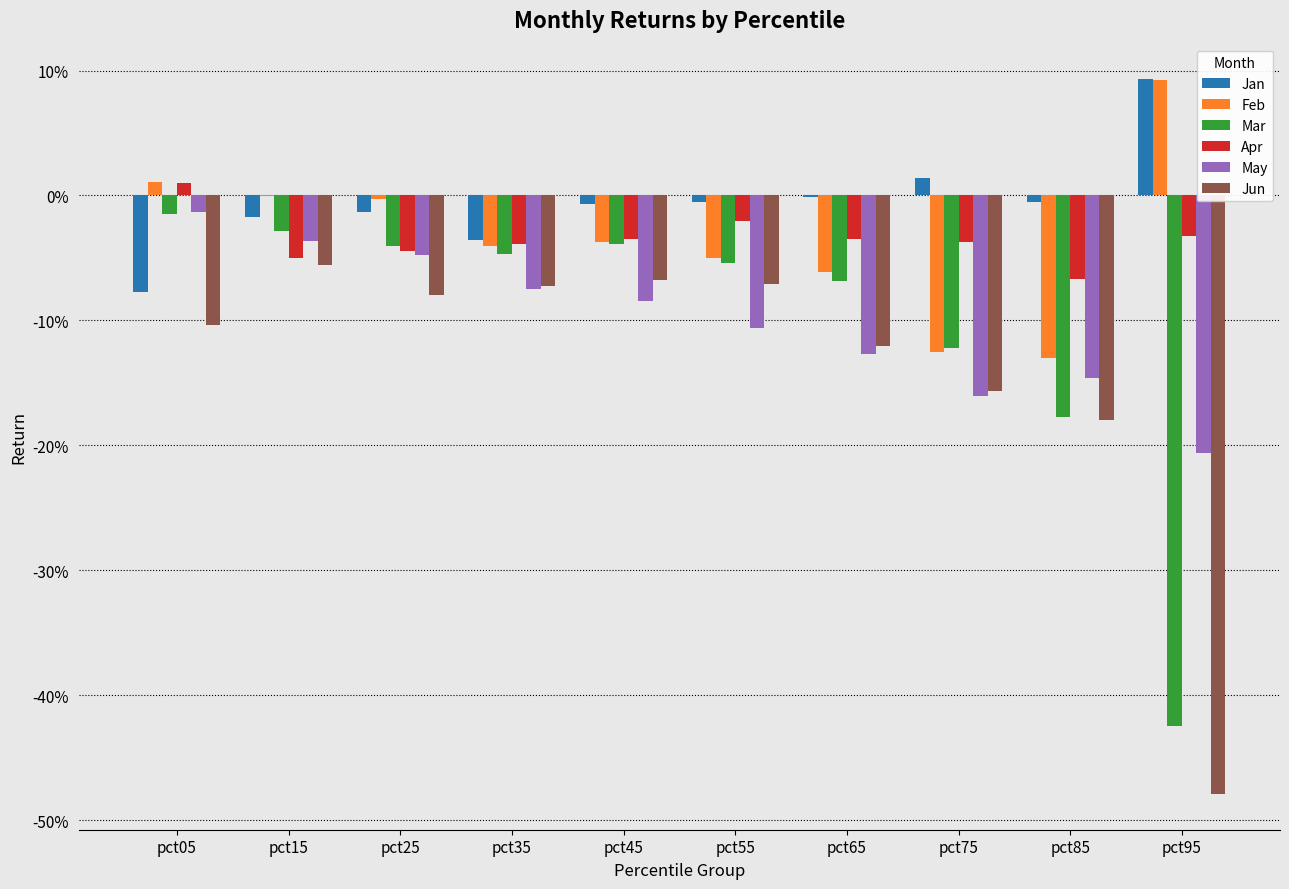

At which label does Feb reach its minimum?

pct85